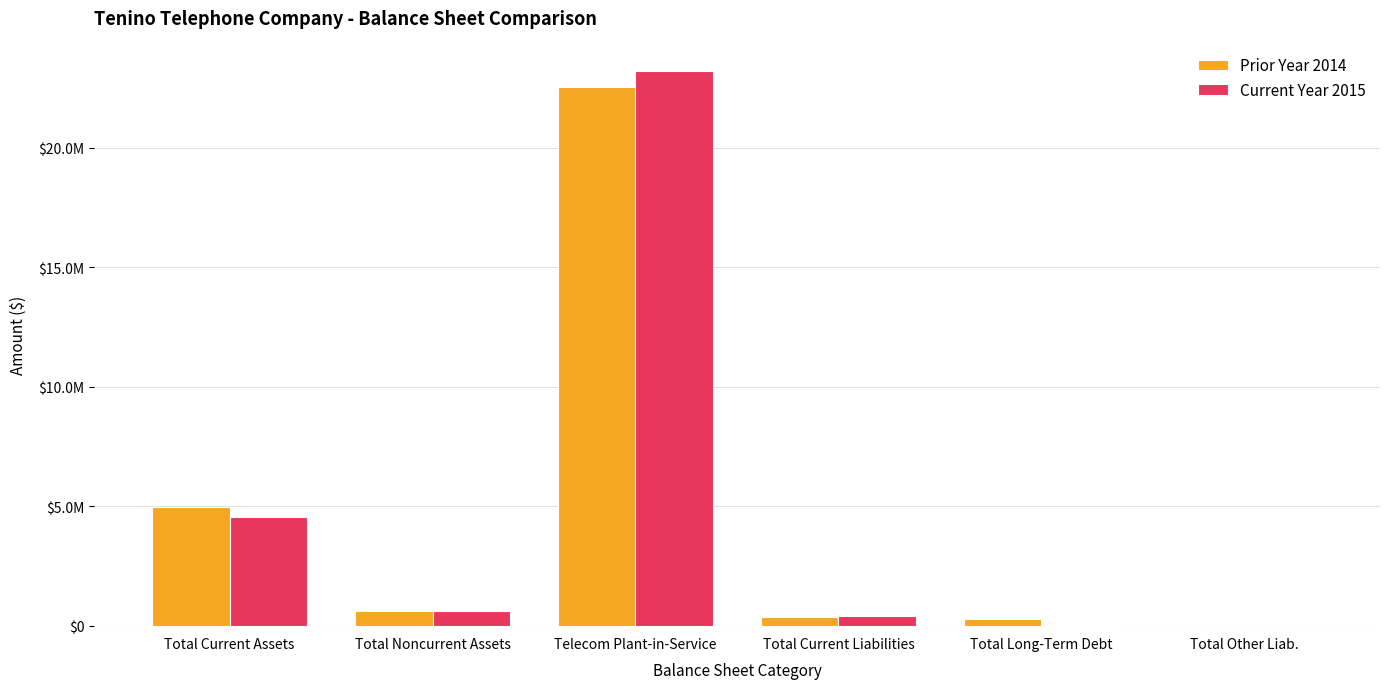

Which category has the highest value in the Current Year 2015 series?

Telecom Plant-in-Service